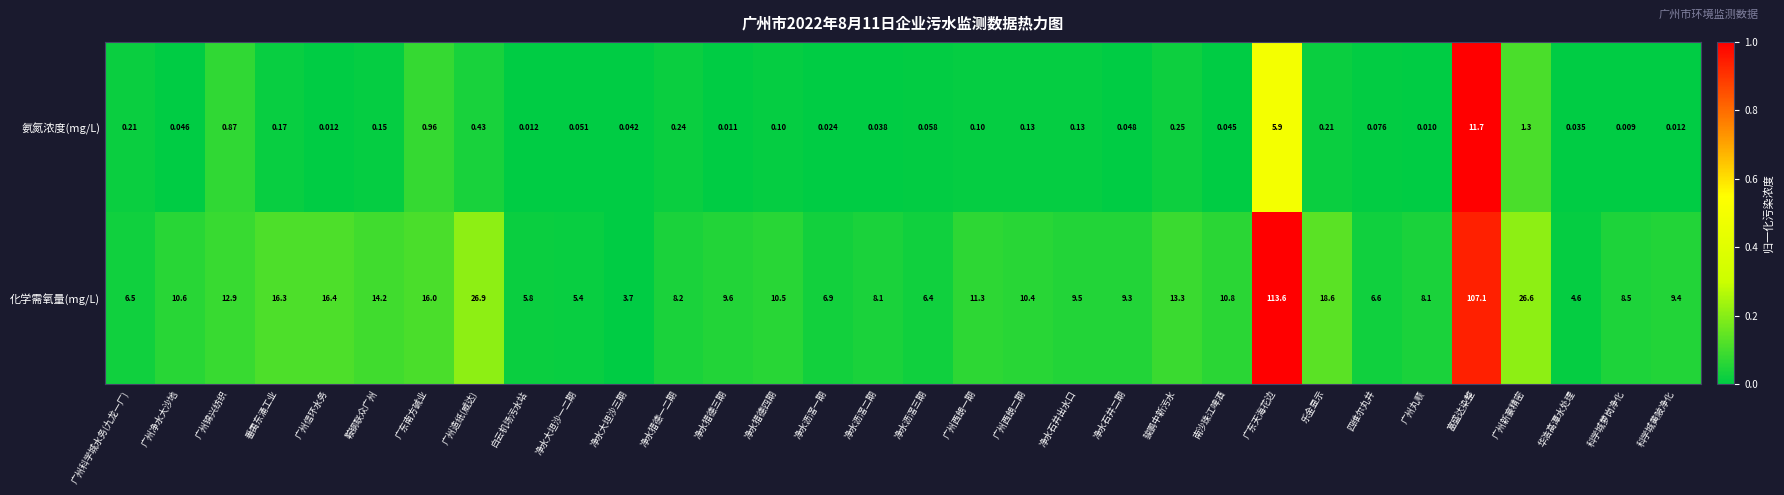

Is the value of 化学需氧量(mg/L) at 广东天海花边 greater than the value of 氨氮浓度(mg/L) at 华浩高潭水处理?

Yes